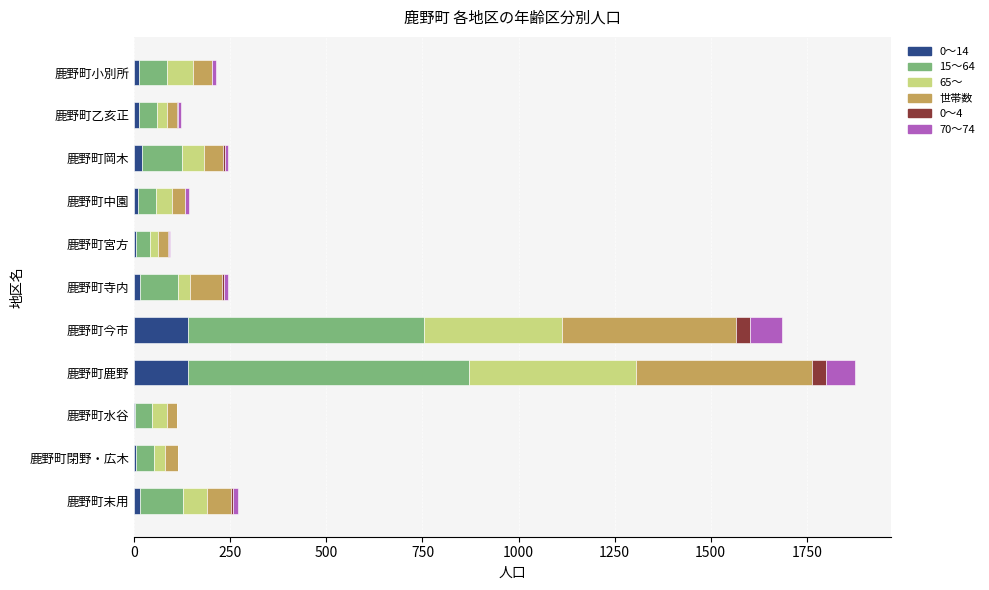

What are all the series names shown in the legend?

0～14, 15～64, 65～, 世帯数, 0～4, 70～74